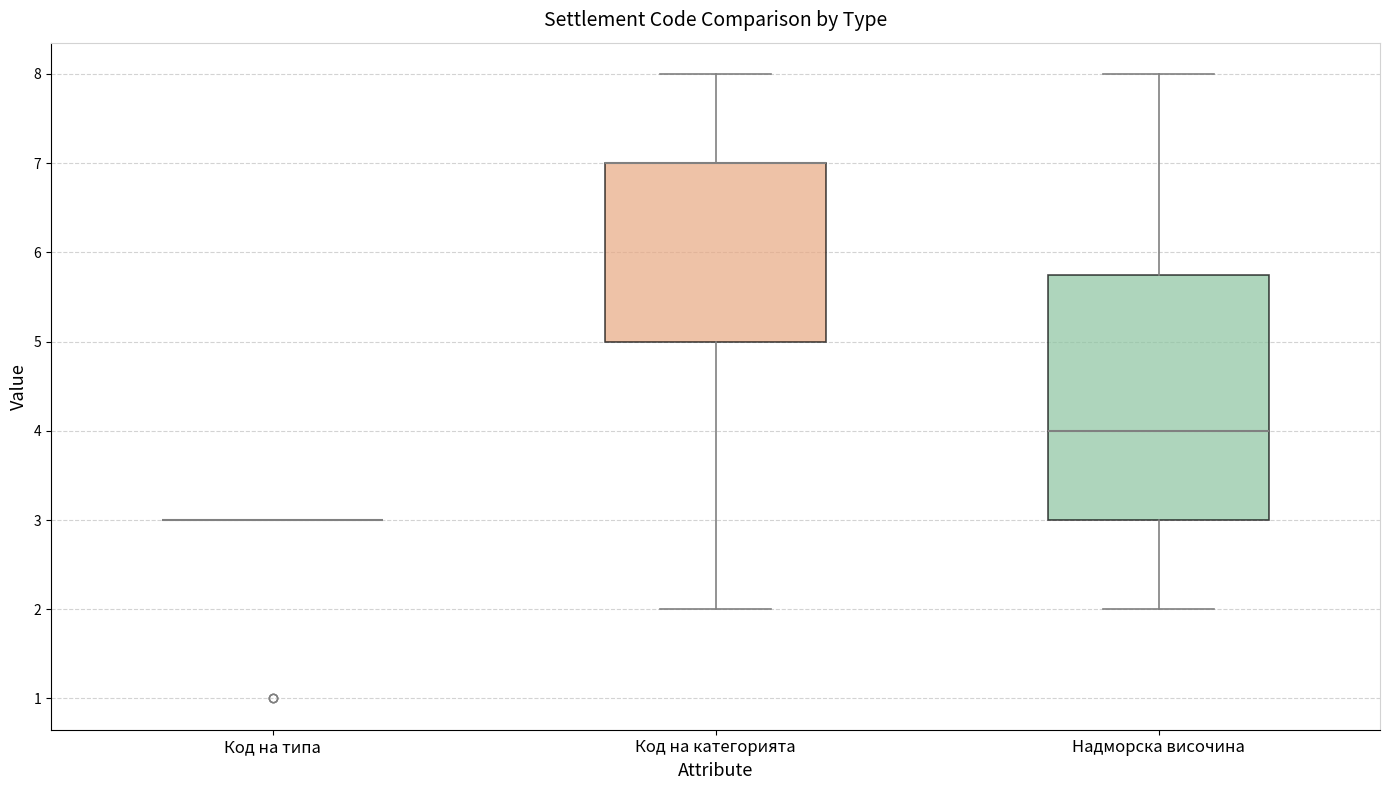

Reading left to right, transcribe this box plot: for each box, give where its median line is, the range the box spans, and where its two whiskers end, as read against the y-axis. The values are not printed on the chart, so give them approximately, as read against the axis.

Код на типа: box collapsed to a line at 3.0, whiskers 3.0 to 3.0
Код на категорията: median 7.0 (drawn on the box's upper edge), box 5.0 to 7.0, whiskers 2.0 to 8.0
Надморска височина: median 4.0, box 3.0 to 5.8, whiskers 2.0 to 8.0